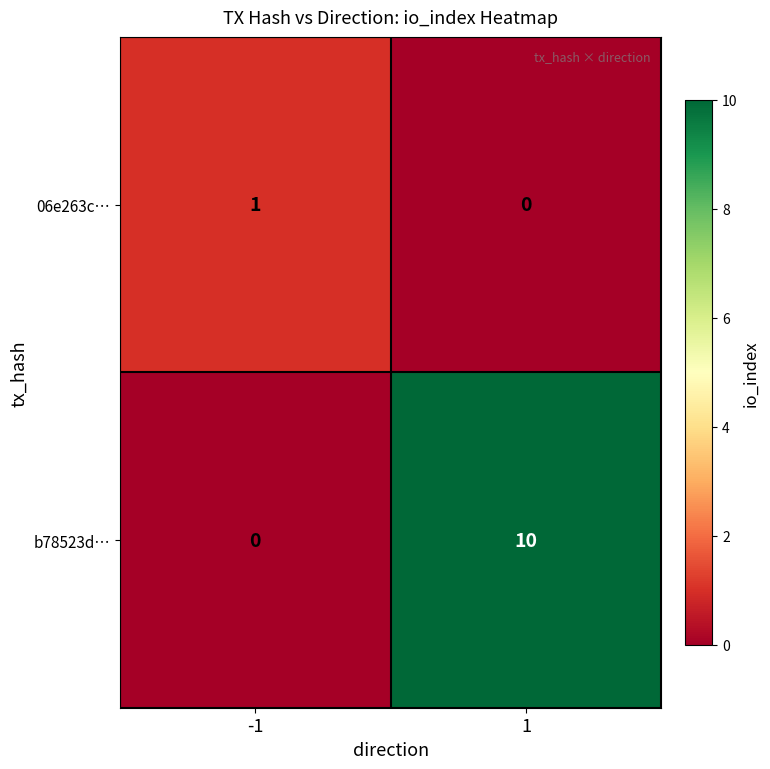

Which series has the largest total across all categories?

b78523d…